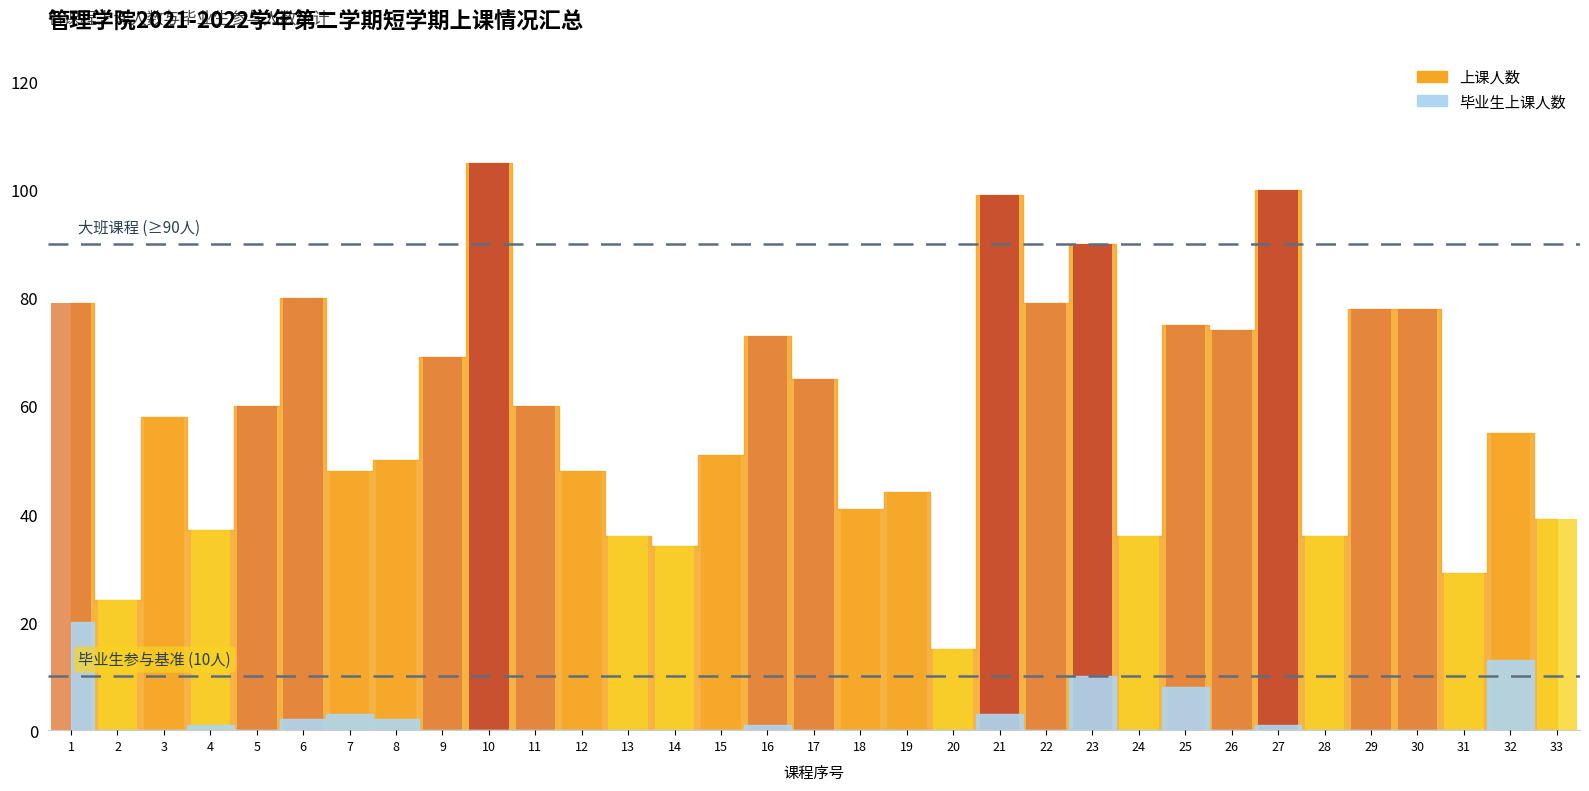

List the series in order of their peak value, lowest first.

毕业生上课人数, 上课人数